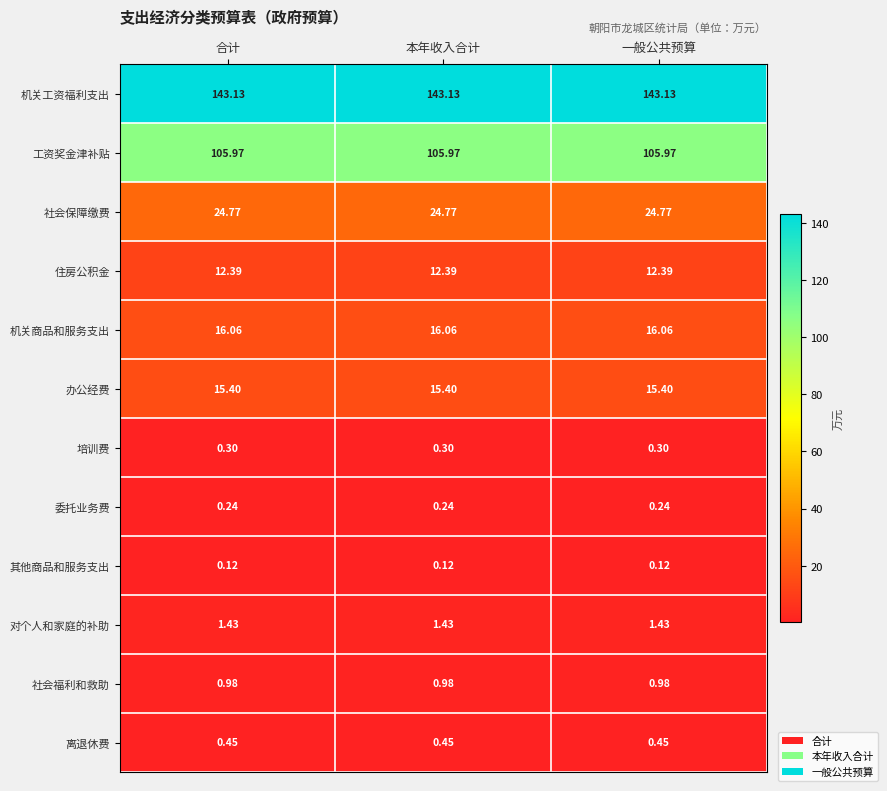

At 本年收入合计, list the series in order from largest to smallest.

机关工资福利支出, 工资奖金津补贴, 社会保障缴费, 机关商品和服务支出, 办公经费, 住房公积金, 对个人和家庭的补助, 社会福利和救助, 离退休费, 培训费, 委托业务费, 其他商品和服务支出